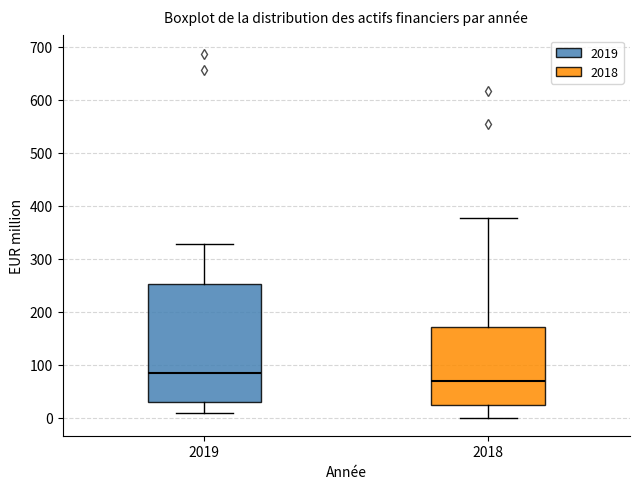

Comparing the boxes themselves (not the whiskers), which one is the tallest?

2019